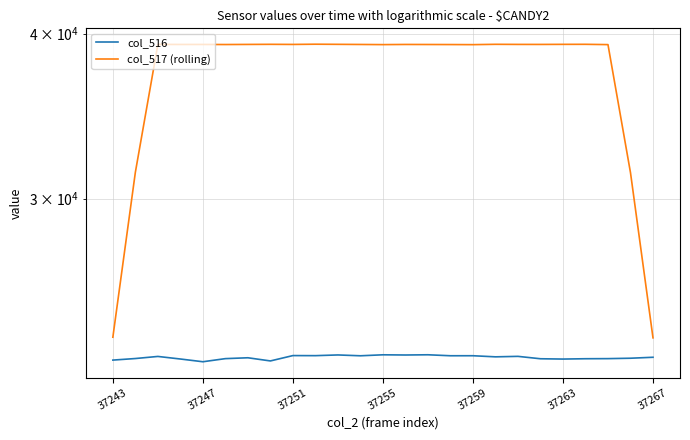

What is the total value across all series at 22?

61938.4